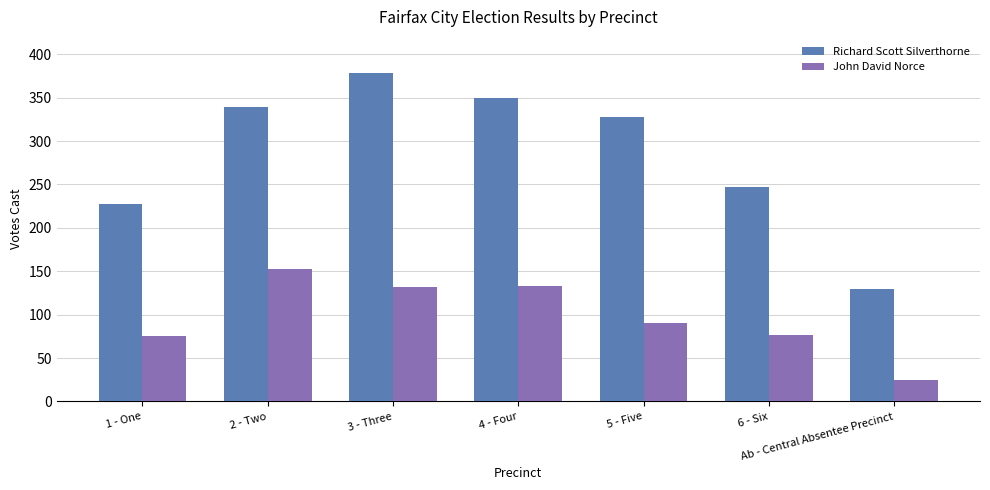

Which category has the highest value across all series?

3 - Three